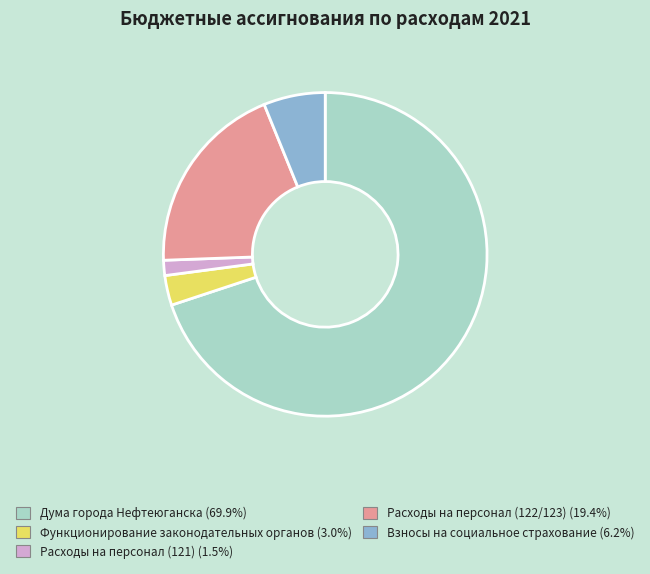

Is there any slice that represents more than half of the pie?

Yes